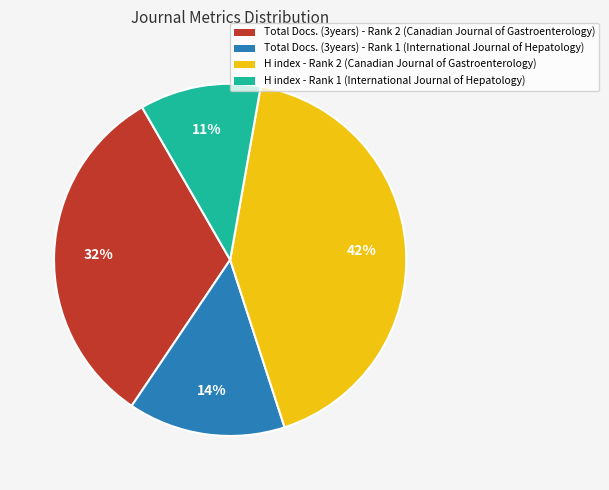

True or false: Total Docs. (3years) - Rank 2 accounts for 23% of the total.

False